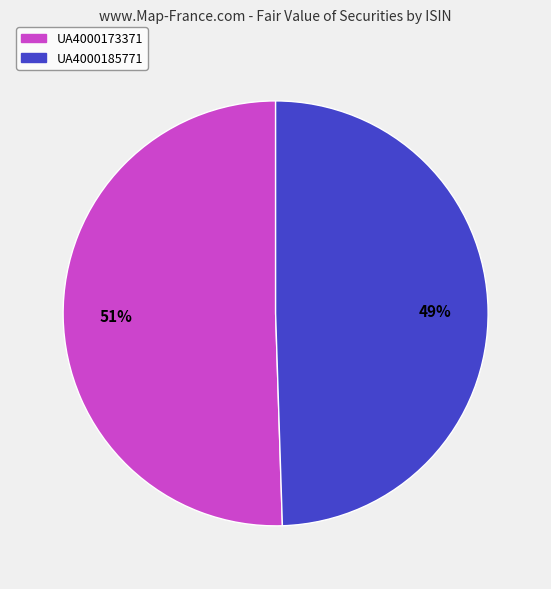

Approximately how many times larger is the value at UA4000185771 compared to UA4000173371?

1.0